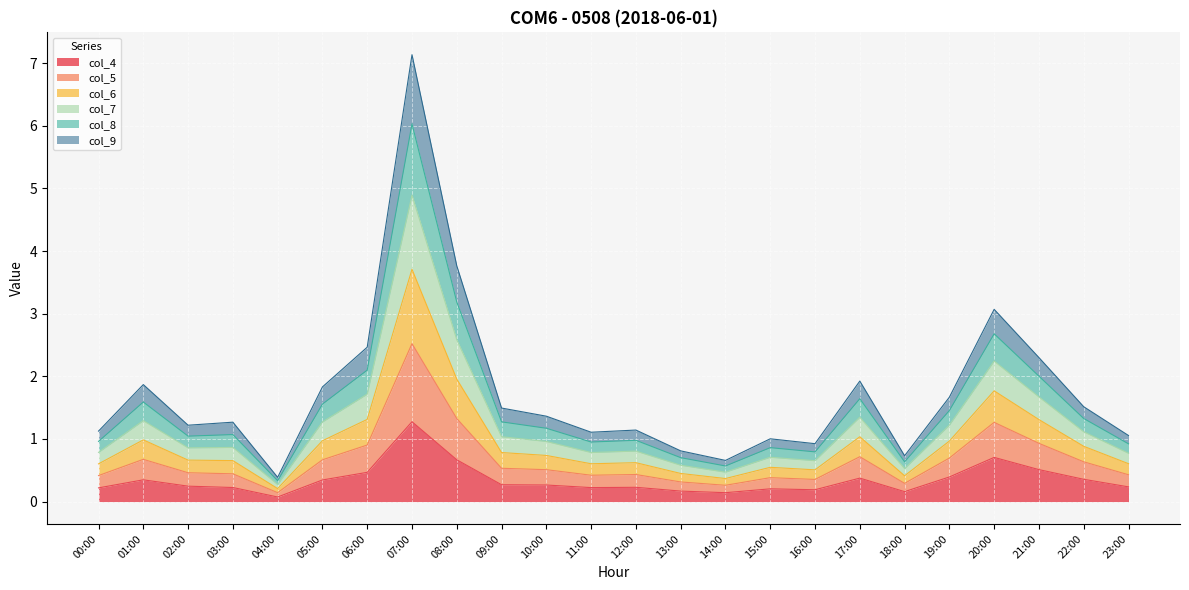

The col_8 series shows 1.5 at 17:00. True or false?

False